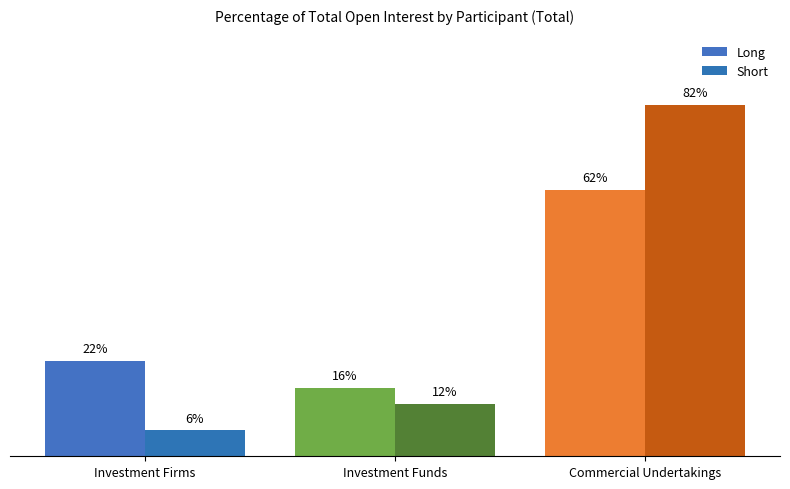

Does the chart contain any negative values?

No